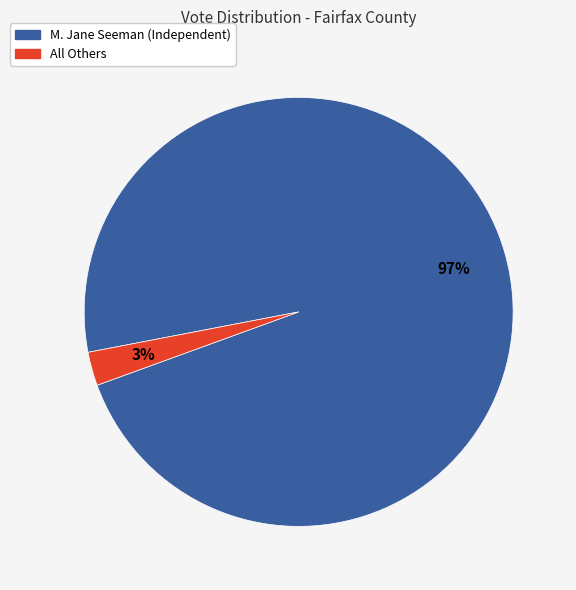

To the nearest percent, what is the combined percentage of M. Jane Seeman (Independent) and All Others?

100%